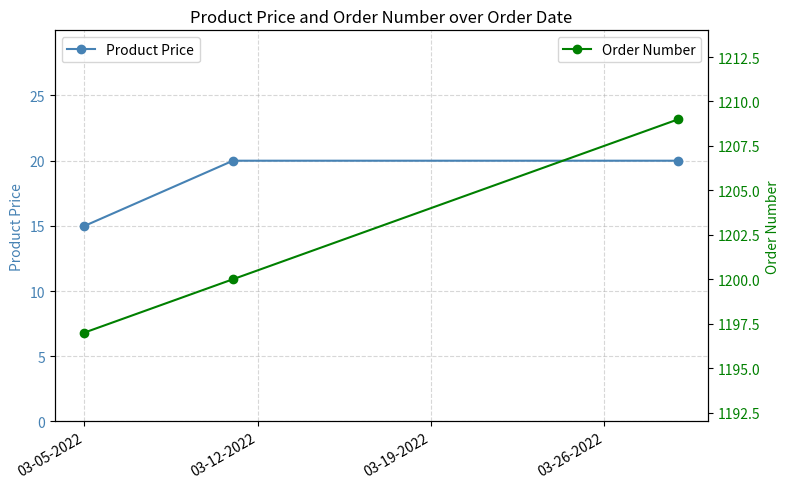

What is the value of the Product Price point at the 2nd from the left?

20.0